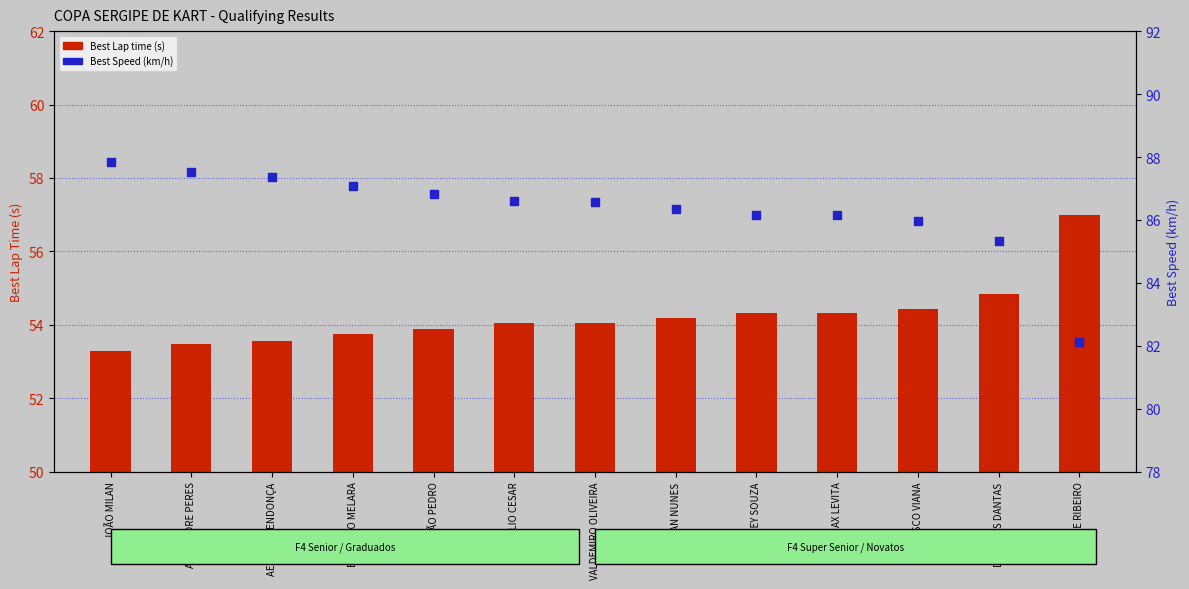

What are all the series names shown in the legend?

Best Lap time (s), Best Speed (km/h)